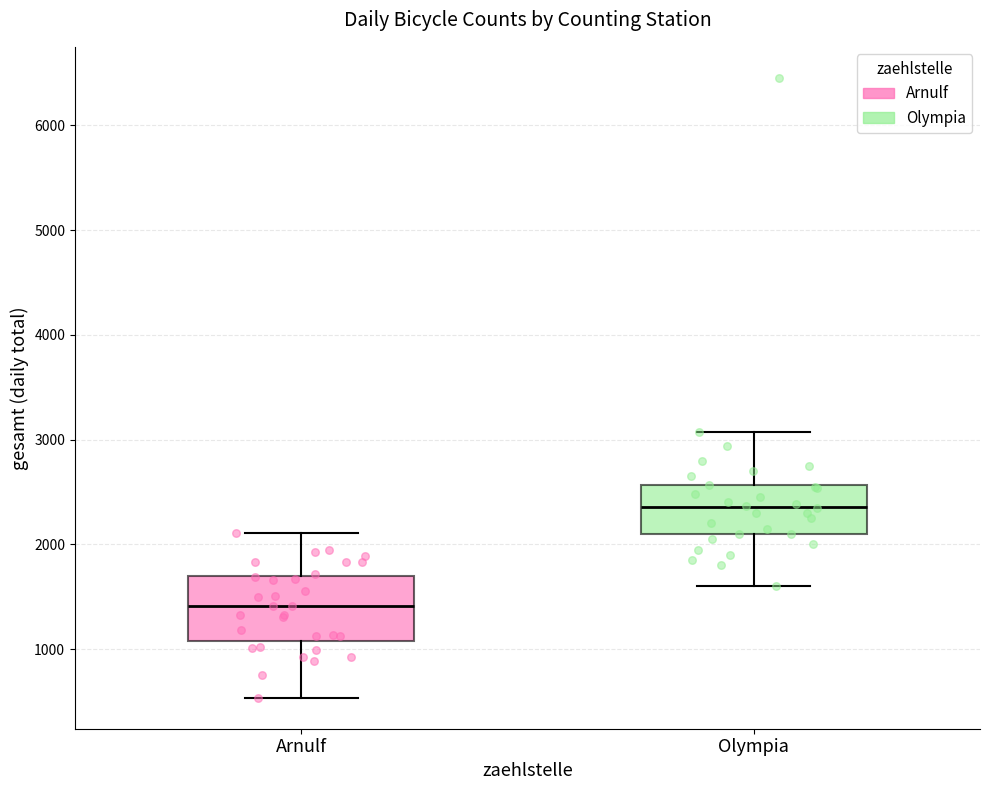

Reading left to right, read every box against the y-axis: the position of its median line, the range the box covers, and the ends of its whiskers. The values are not printed on the chart, so give them approximately, as read against the axis.

Arnulf: median 1400, box 1100 to 1700, whiskers 500 to 2100
Olympia: median 2400, box 2100 to 2600, whiskers 1600 to 3100